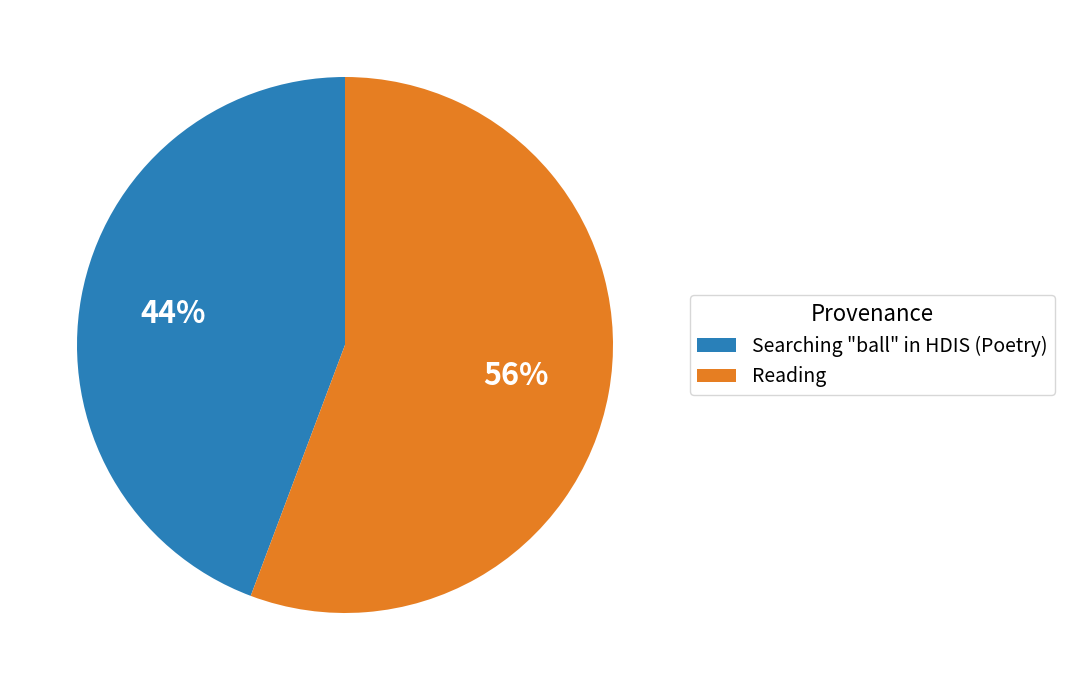

The Searching "ball" in HDIS (Poetry) slice represents 49% of the pie. True or false?

False